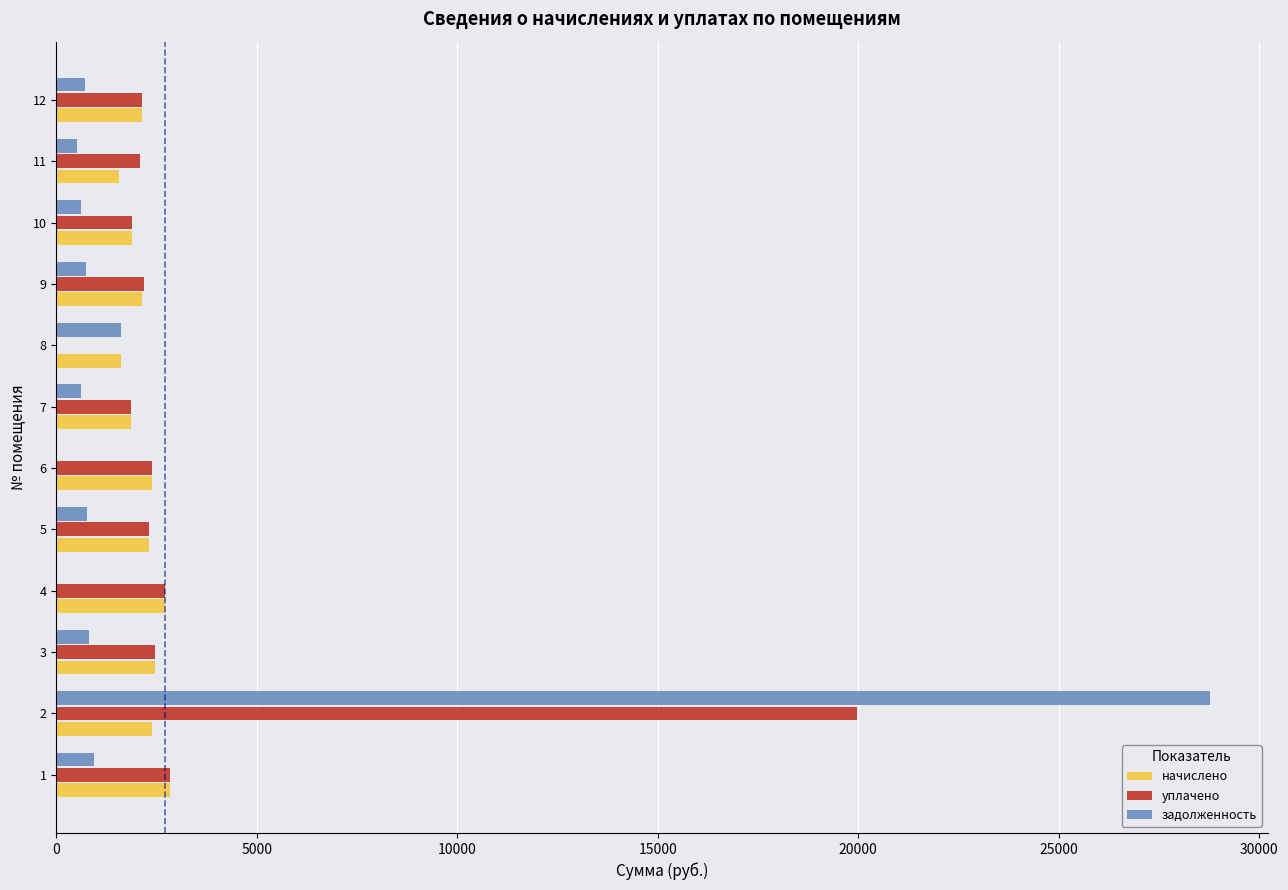

What is the sum of the начислено values at 4 and 5?

5029.8